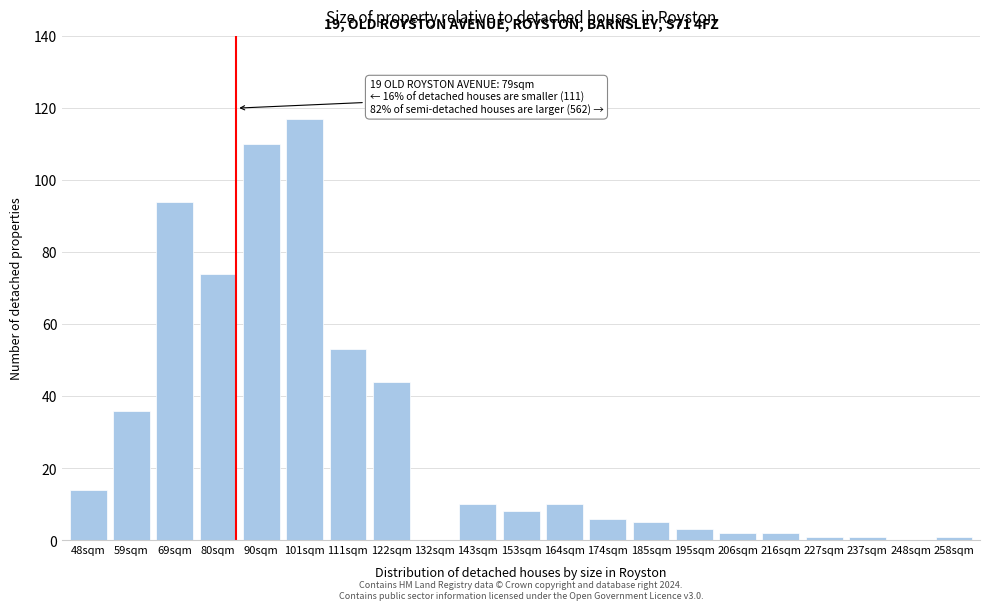

Reading right to left, list all the values displayed in this chart.

258sqm=1	248sqm=0	237sqm=1	227sqm=1	216sqm=2	206sqm=2	195sqm=3	185sqm=5	174sqm=6	164sqm=10	153sqm=8	143sqm=10	132sqm=0	122sqm=44	111sqm=53	101sqm=117	90sqm=110	80sqm=74	69sqm=94	59sqm=36	48sqm=14